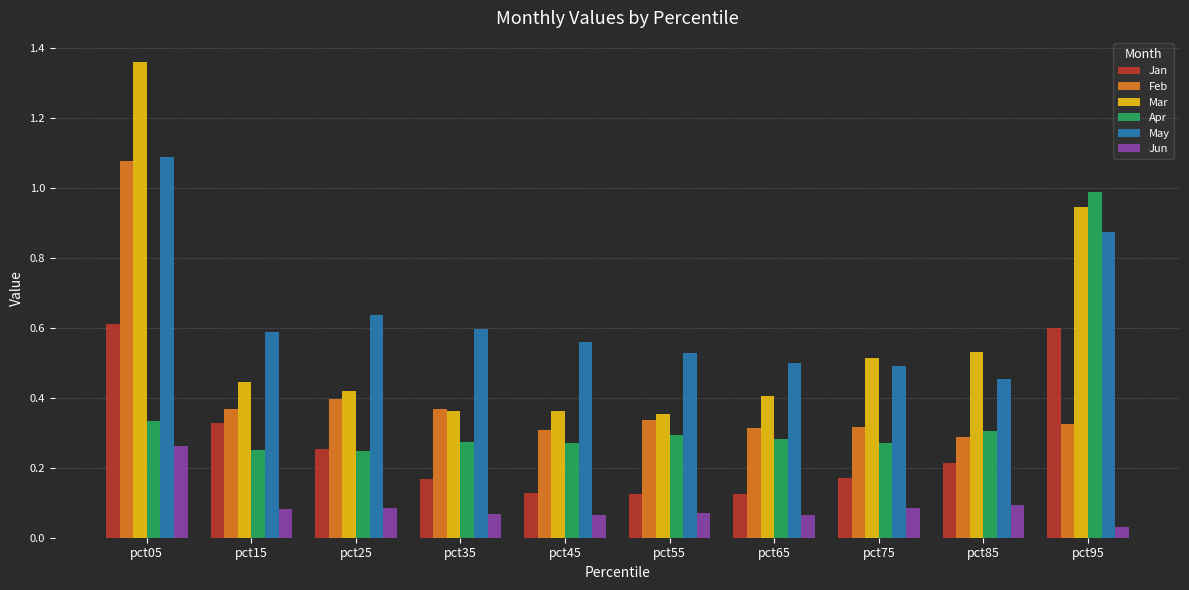

Which series has the largest range (max minus min)?

Mar